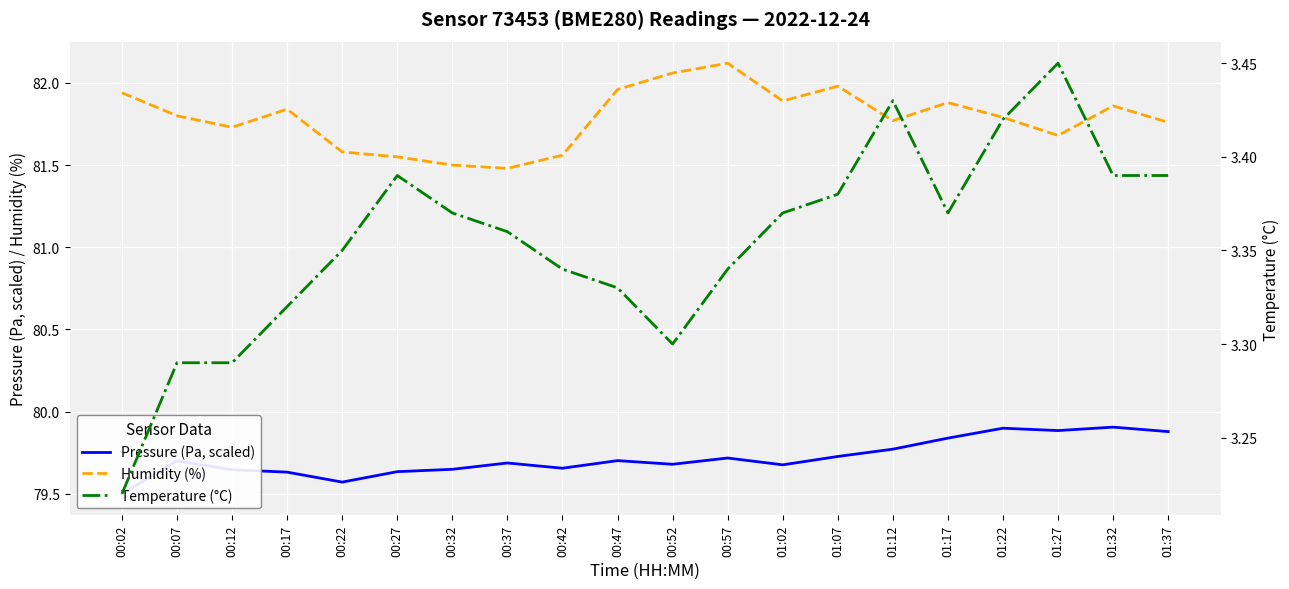

Between 00:32 and 00:42, which series saw the biggest shift?

Humidity (%)